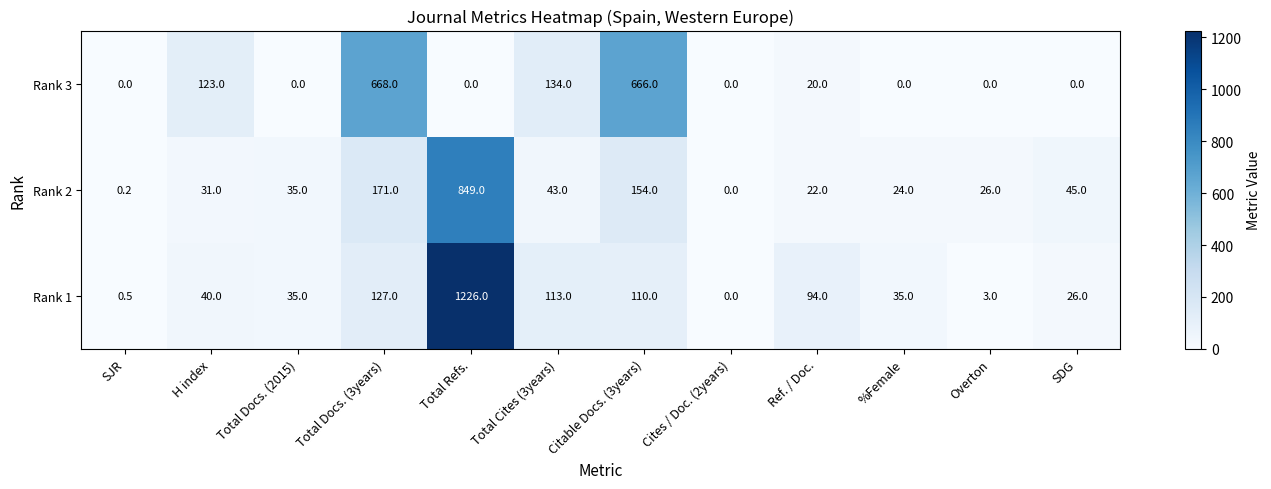

Rank the series by their average value, from highest to lowest.

Rank 1, Rank 3, Rank 2